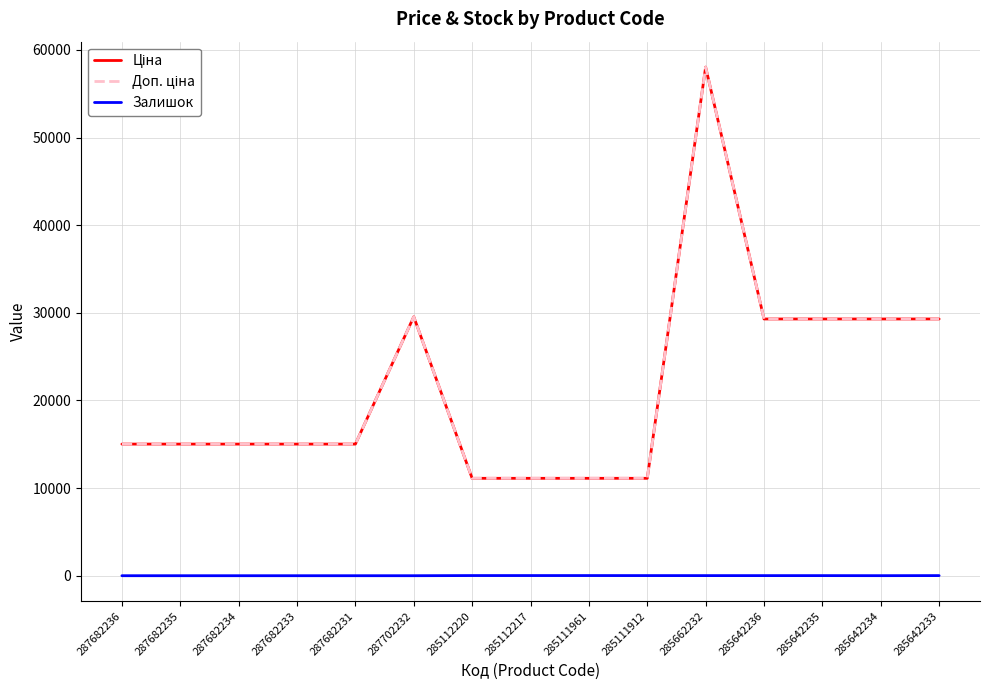

Does the chart display data point markers on the line(s)?

No